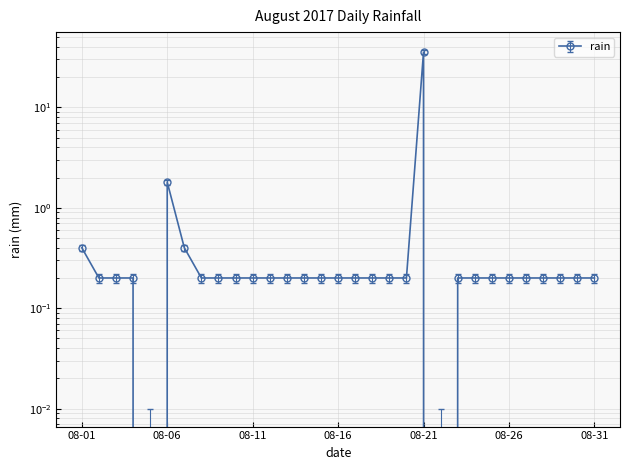

What is the average value?

1.4